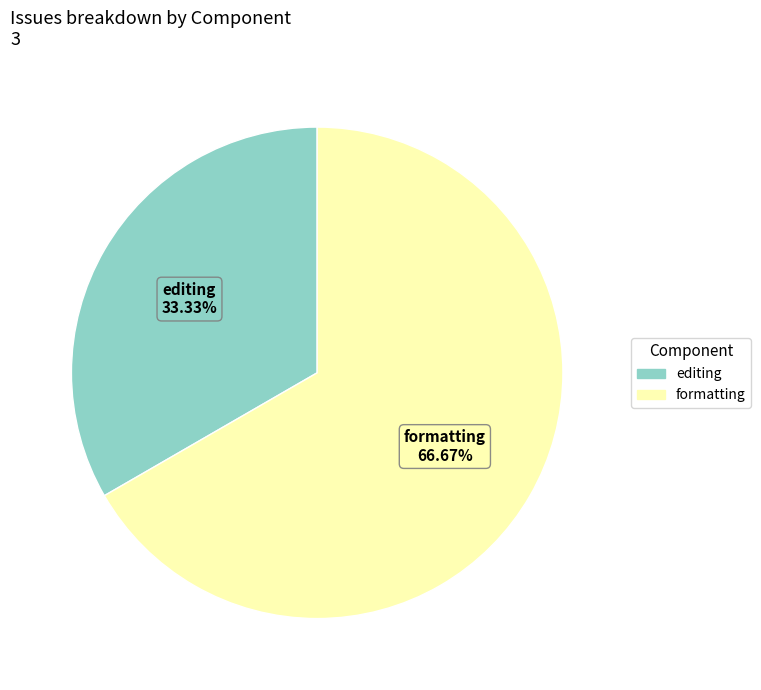

How many slices are in this pie chart?

2